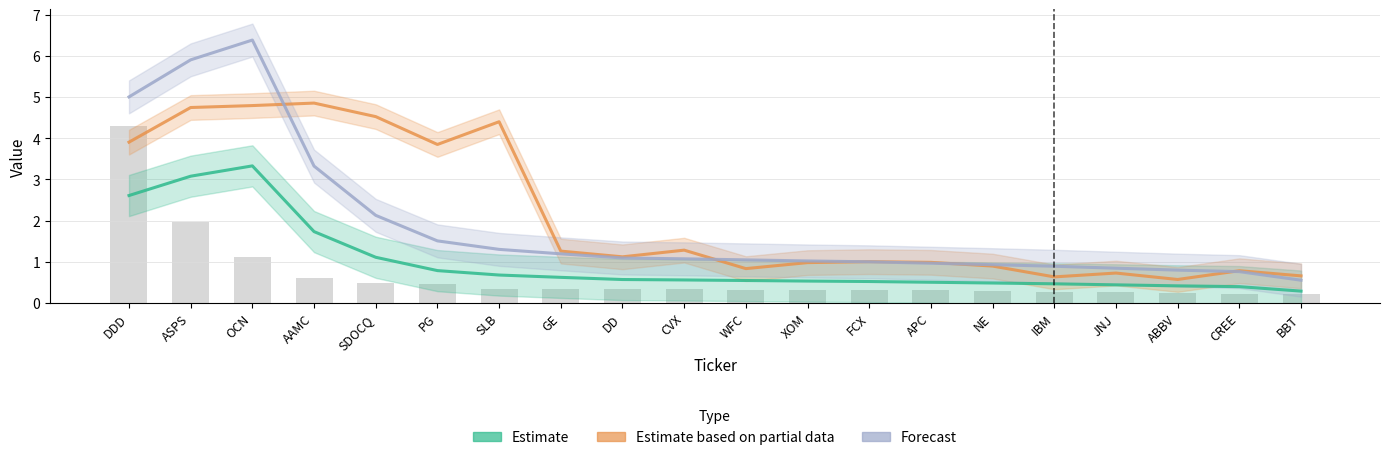

What is the approximate value of Estimate at CVX?

0.6